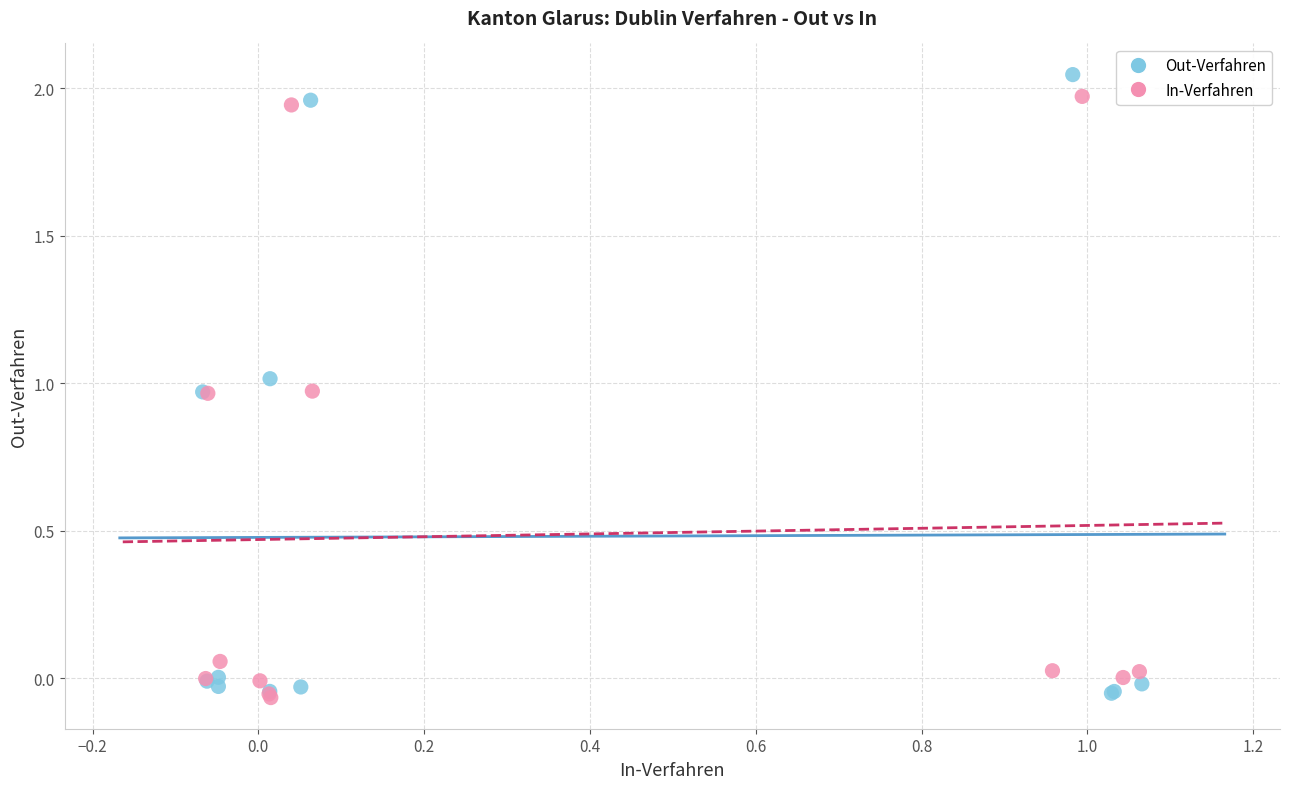

What are all the series names shown in the legend?

Out-Verfahren, In-Verfahren